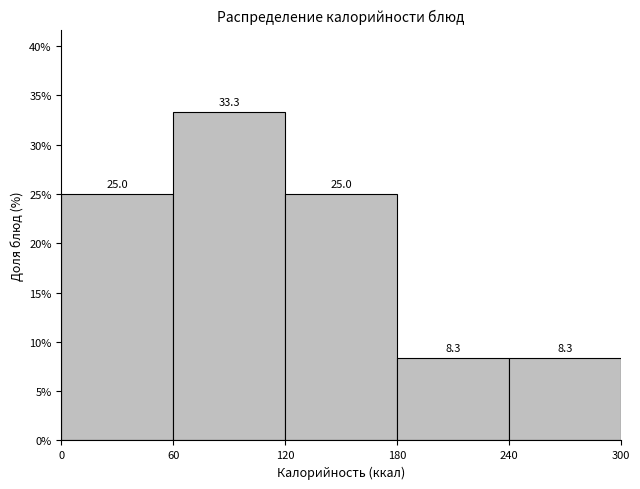

How tall is the bar that spans 0 to 60 on the x-axis?

25.0